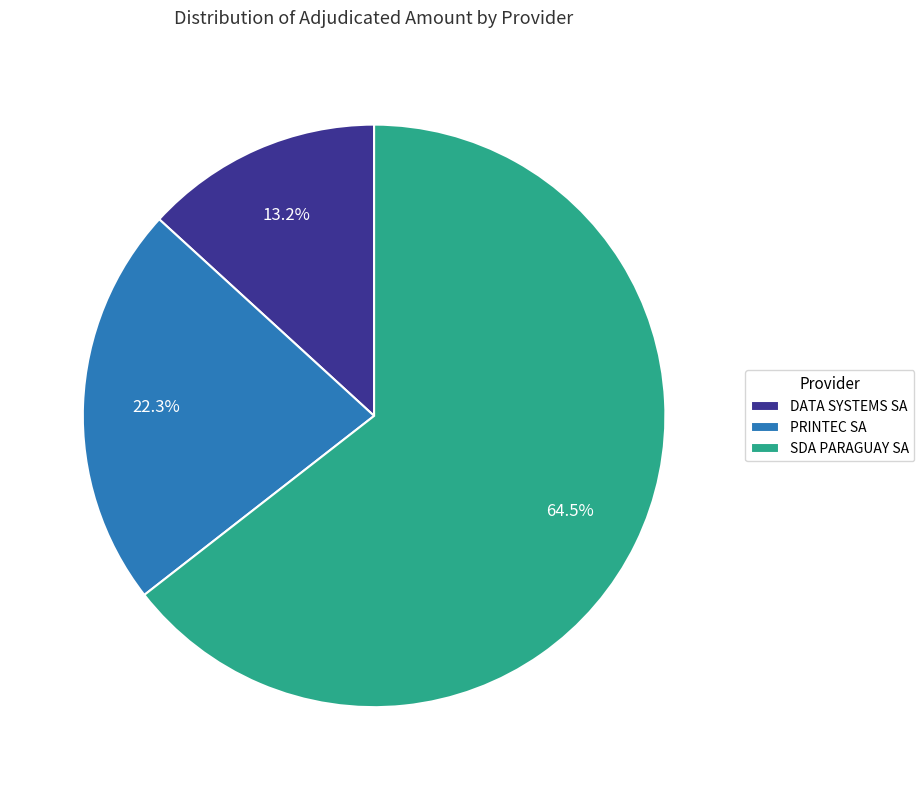

Rank the categories by value from lowest to highest.

DATA SYSTEMS SA, PRINTEC SA, SDA PARAGUAY SA